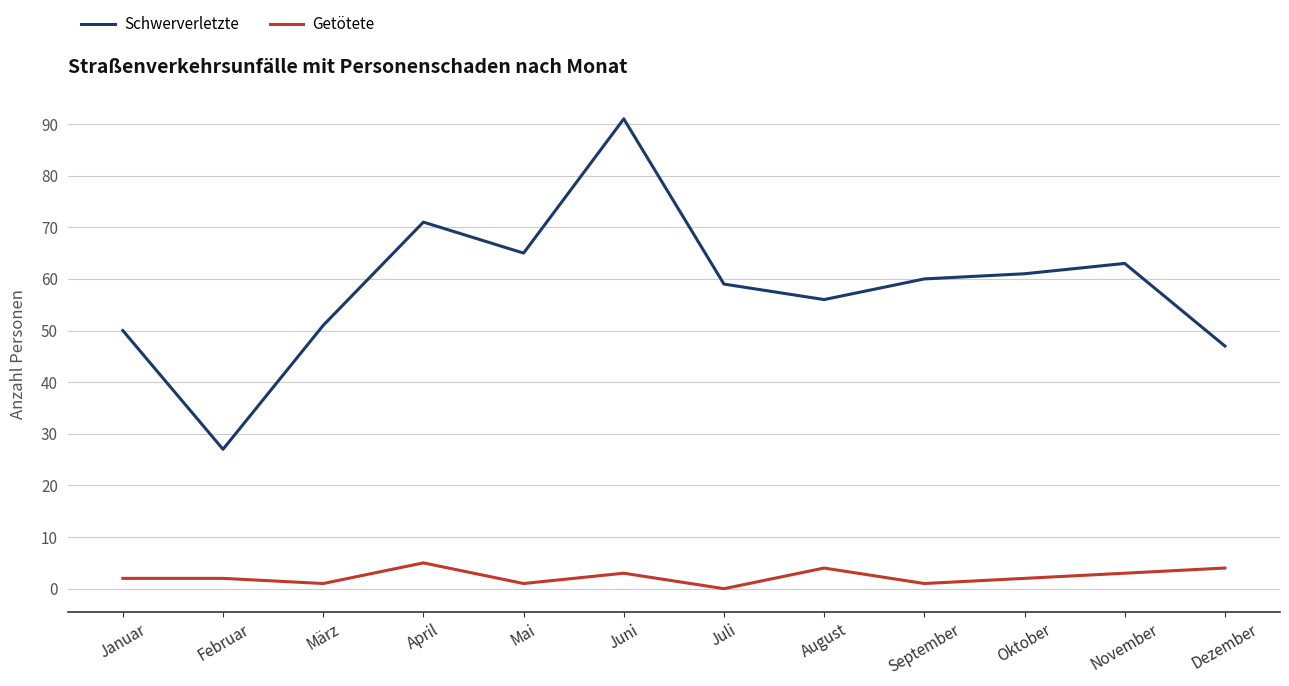

What is the approximate value of Getötete at November?

3